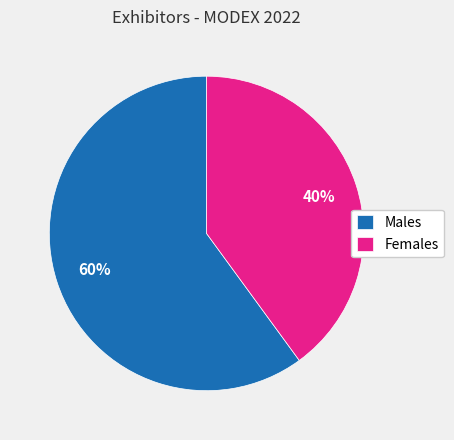

Rank the categories by value from lowest to highest.

Females, Males